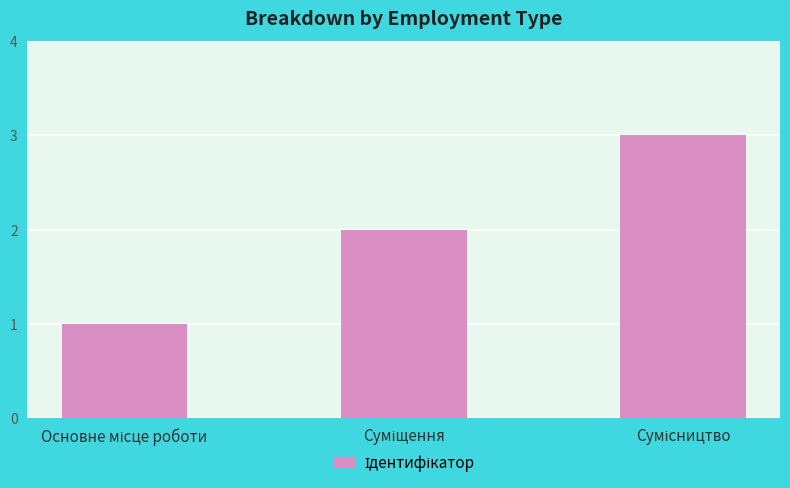

Reading left to right, list all the values displayed in this chart.

1	2	3